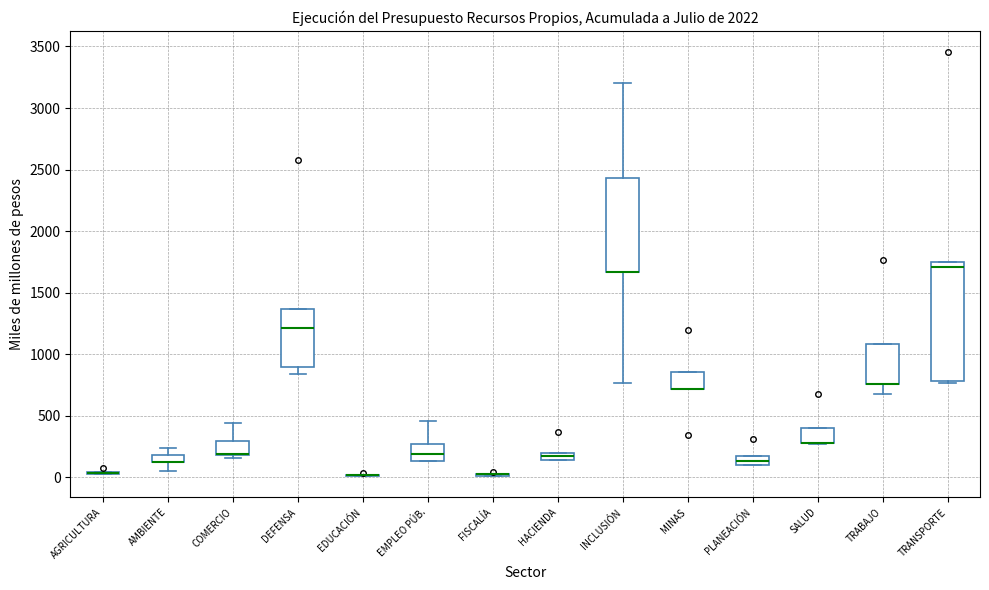

Which box is the tallest, from its lower edge to its upper edge?

TRANSPORTE